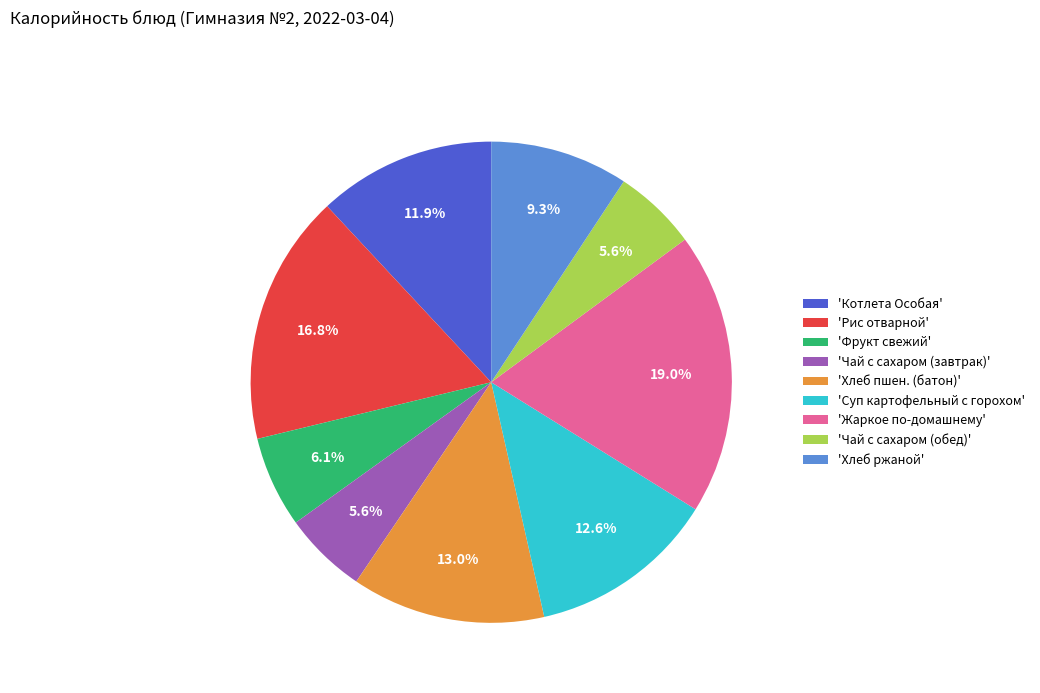

Does 'Жаркое по-домашнему' represent more than half of the total?

No